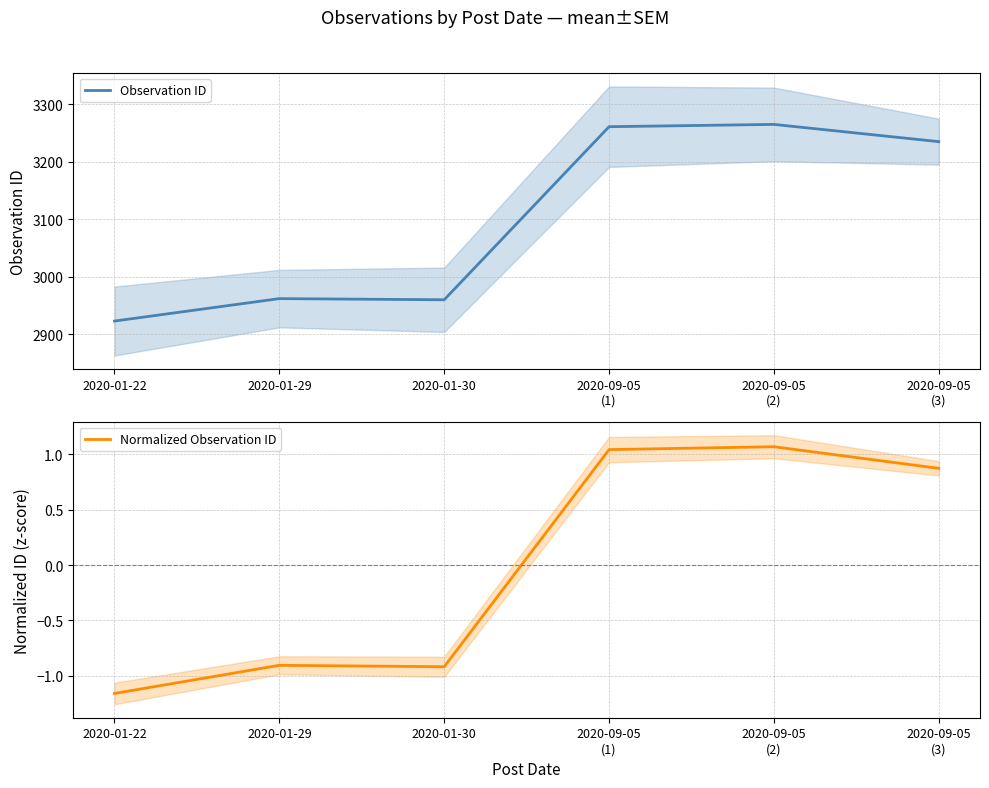

What is the greatest value displayed?

3265.0